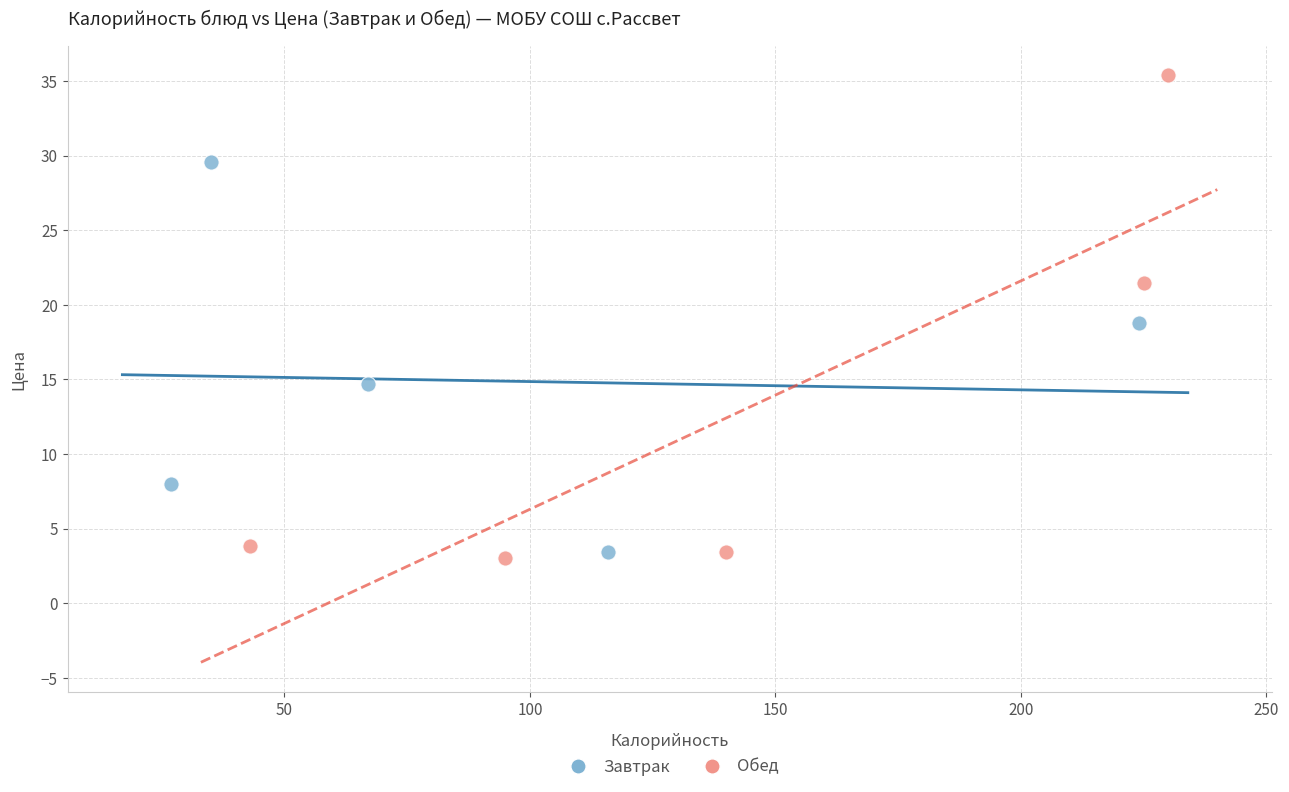

Which series has the largest Y range (max minus min)?

Обед